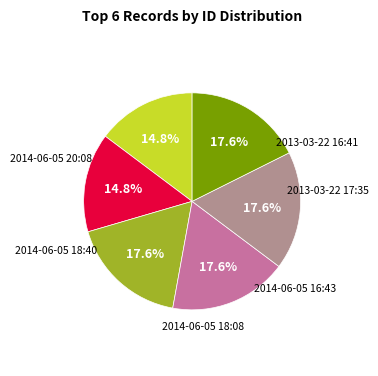

Does any single category account for the majority?

No